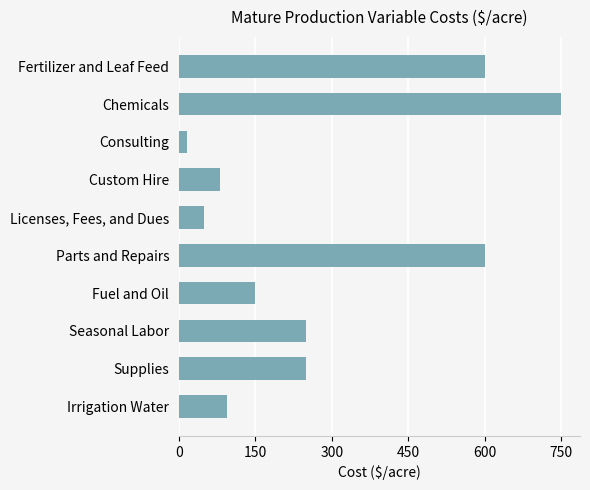

Reading bottom to top, list all the values displayed in this chart.

Irrigation Water=95	Supplies=250	Seasonal Labor=250	Fuel and Oil=150	Parts and Repairs=600	Licenses, Fees, and Dues=50	Custom Hire=80	Consulting=15	Chemicals=750	Fertilizer and Leaf Feed=600